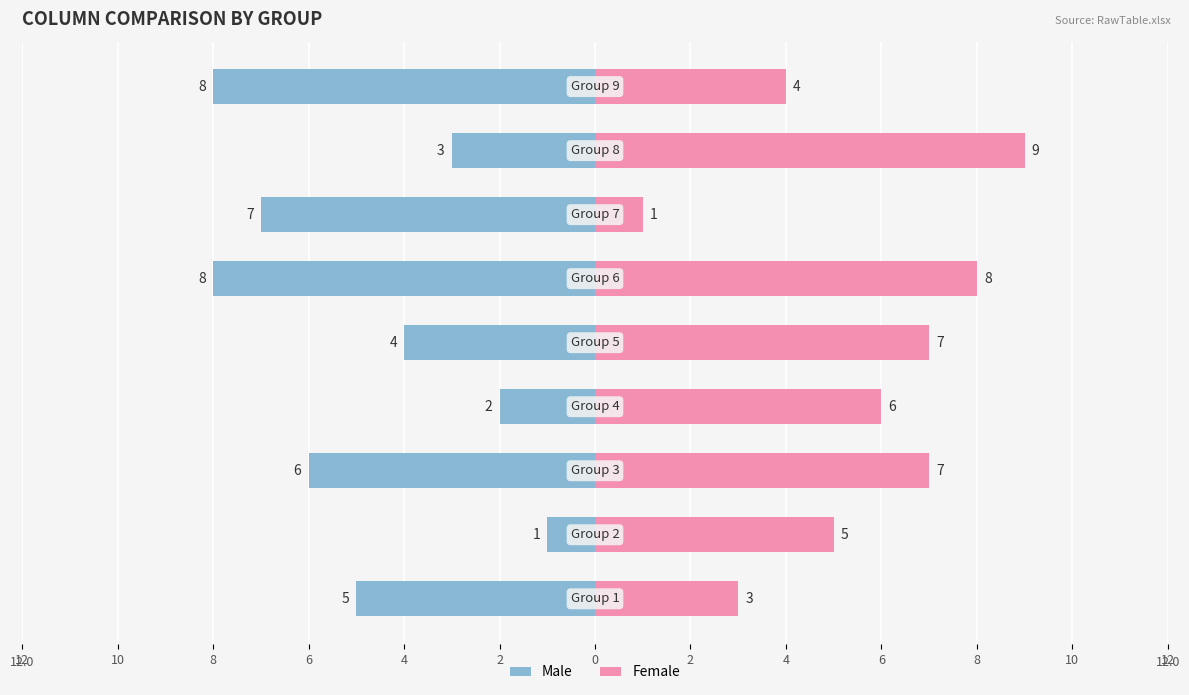

Between 12 and 2, which series saw the biggest shift?

Female